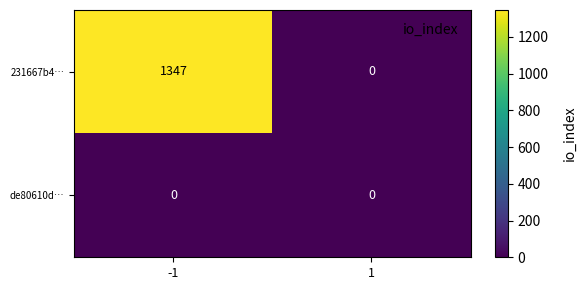

What is the average value of the 231667b4… series?

674